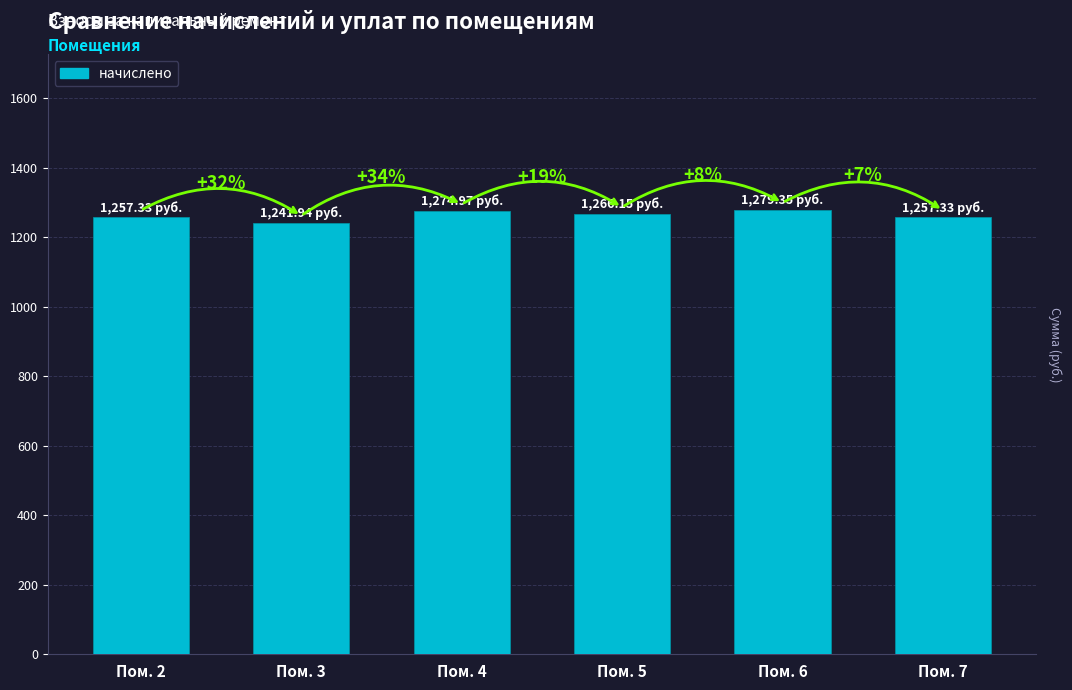

Rank the categories by value from highest to lowest.

Пом. 6, Пом. 4, Пом. 5, Пом. 2, Пом. 7, Пом. 3